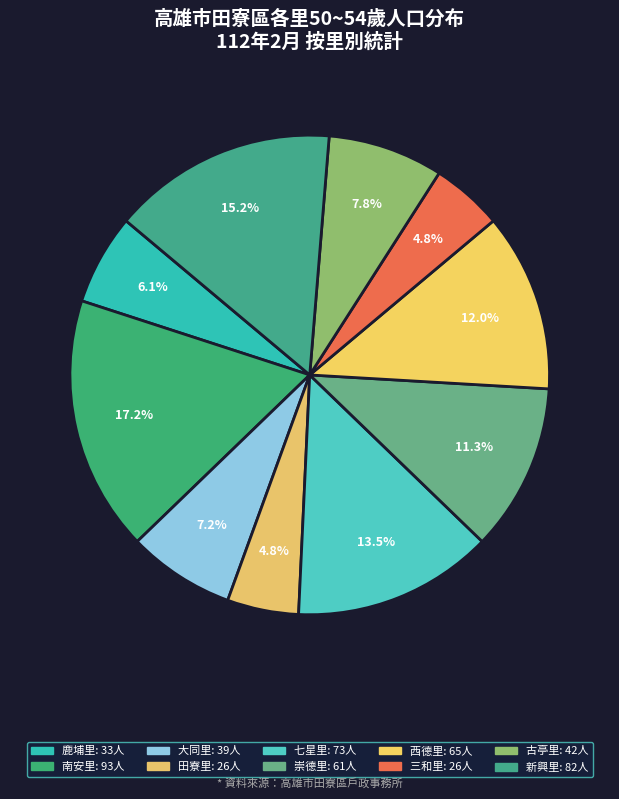

How many segments does this pie chart have?

10